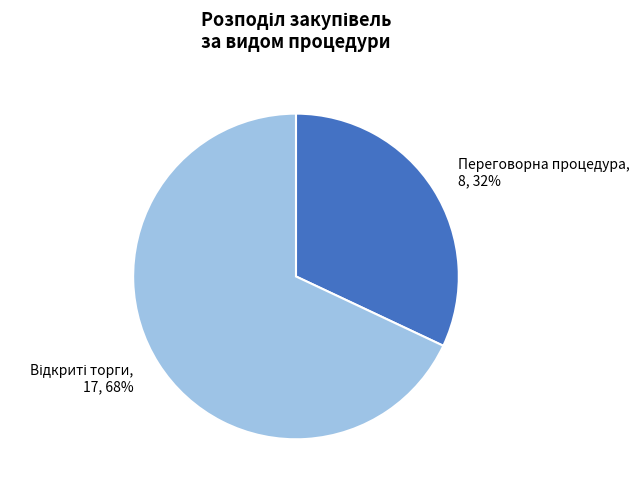

Count the number of slices in the pie.

2